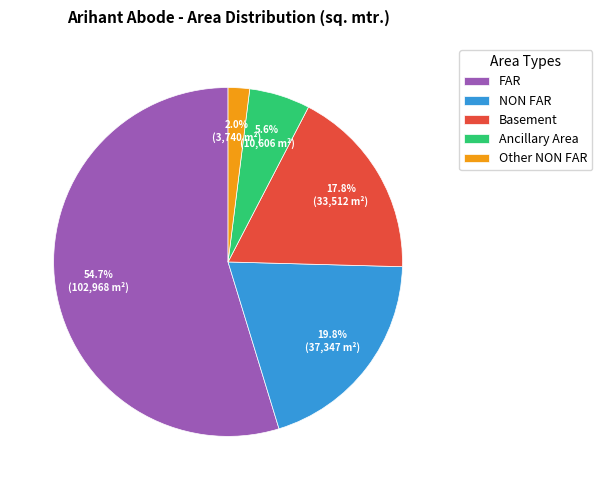

Which category has the biggest portion of the pie?

FAR